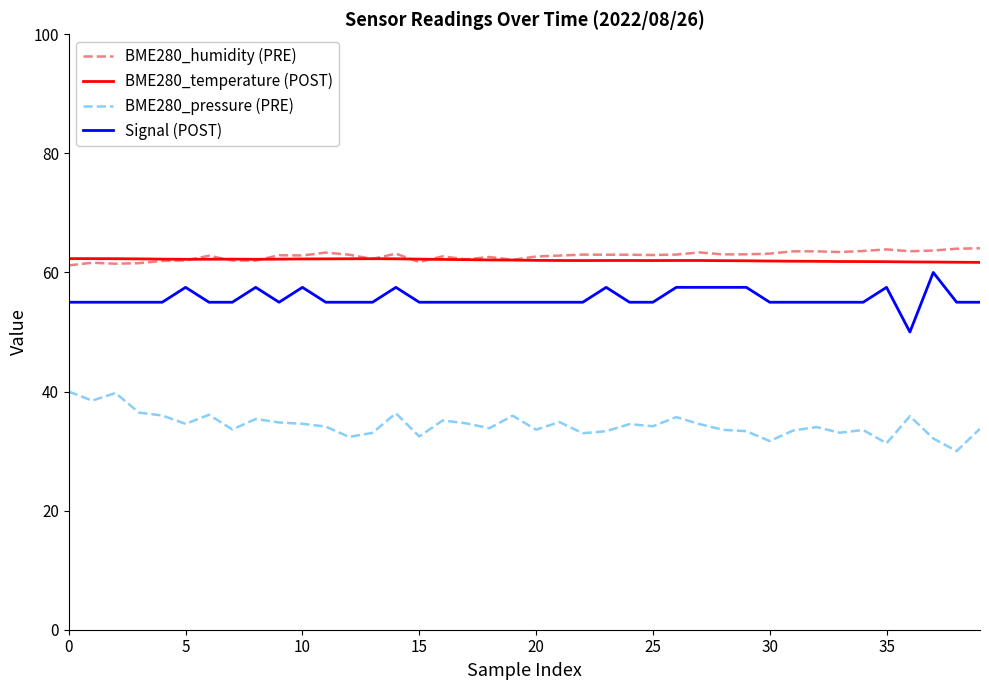

True or false: Signal (POST) and BME280_humidity (PRE) cross at least once.

False